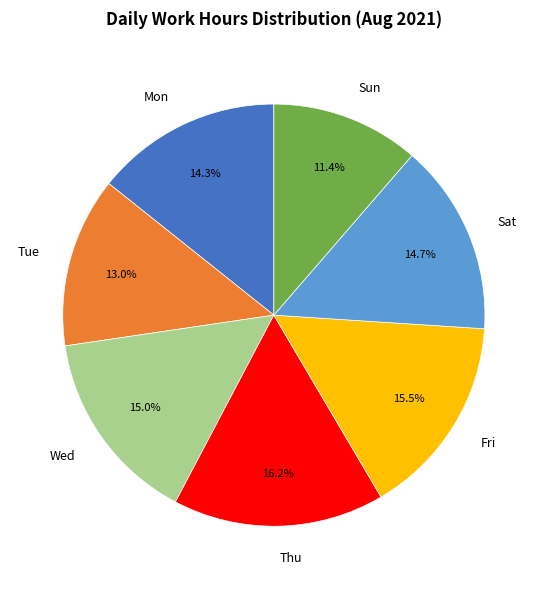

What is the largest slice in the pie chart?

Thu